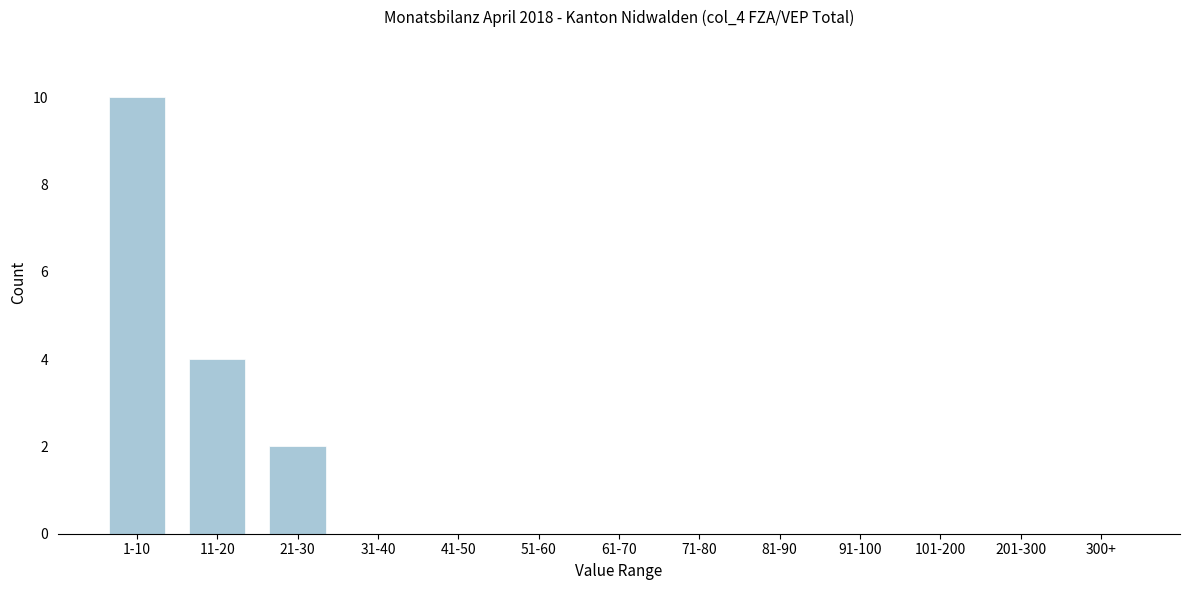

Reading left to right, extract all data points from this chart.

1-10=10	11-20=4	21-30=2	31-40=0	41-50=0	51-60=0	61-70=0	71-80=0	81-90=0	91-100=0	101-200=0	201-300=0	300+=0